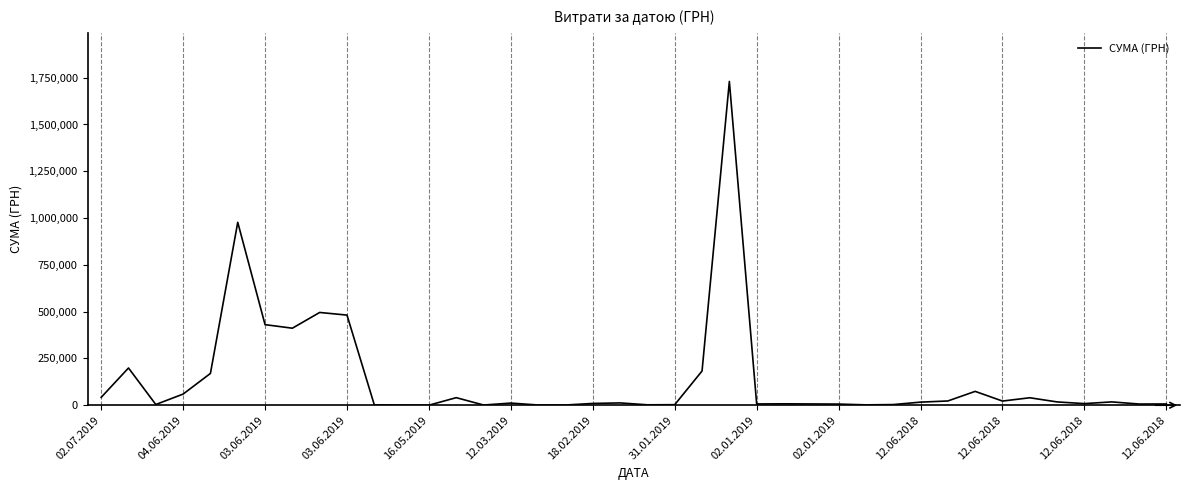

True or false: there are more than 2 points higher than both neighbors.

True